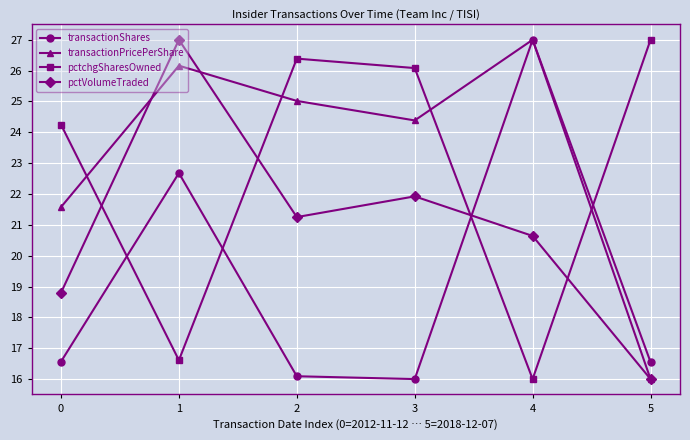

How many values in the pctchgSharesOwned series are below 26?

3